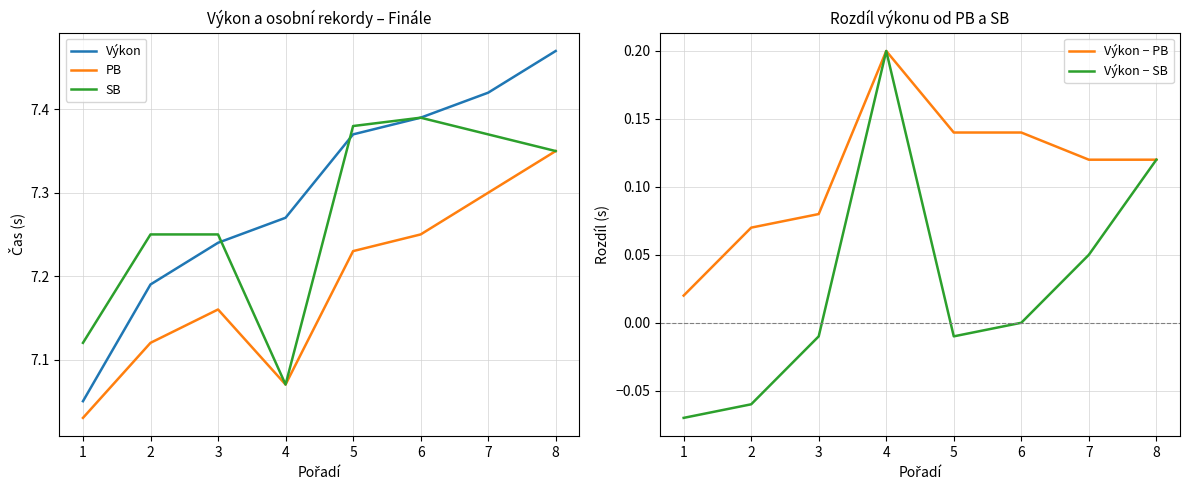

Between 5 and 4, which is larger?

5